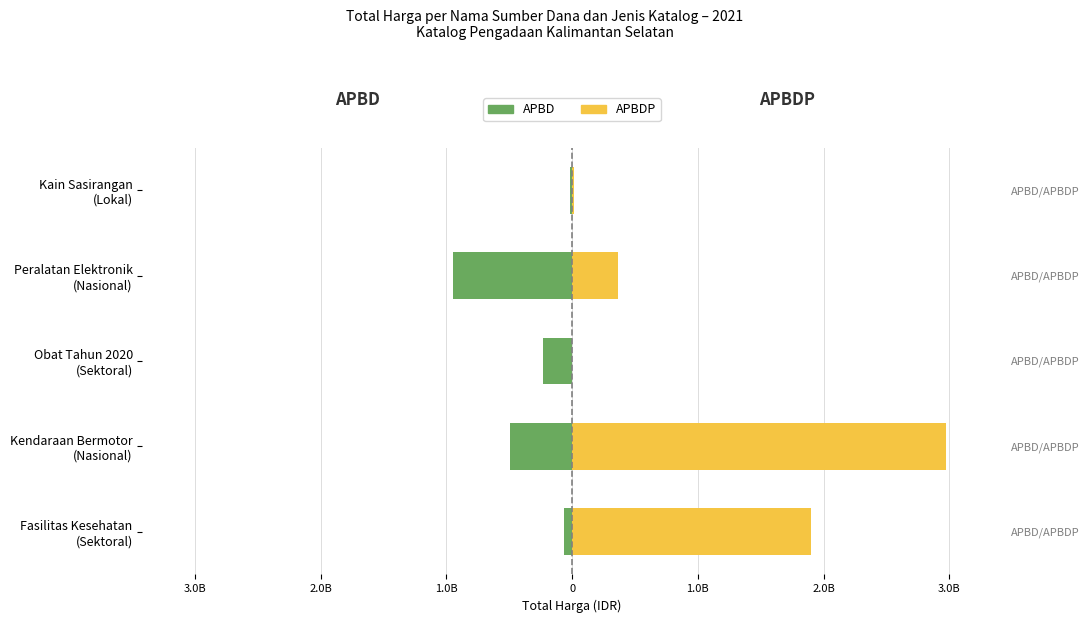

Is the value of APBD at Obat Tahun 2020 (Sektoral) greater than the value of APBDP at Kain Sasirangan (Lokal)?

No